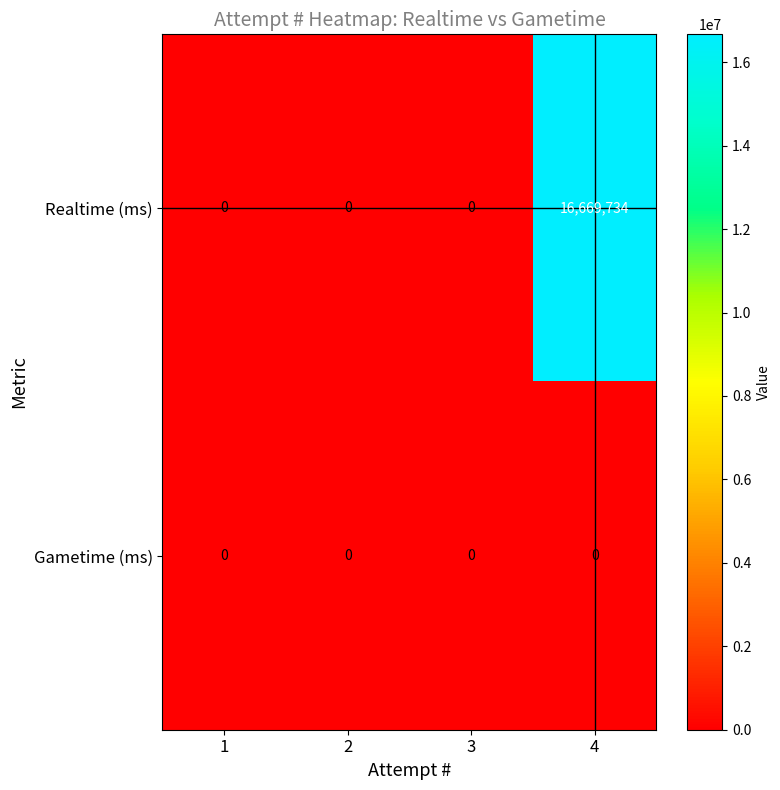

At how many categories does at least one series exceed 9498000?

1